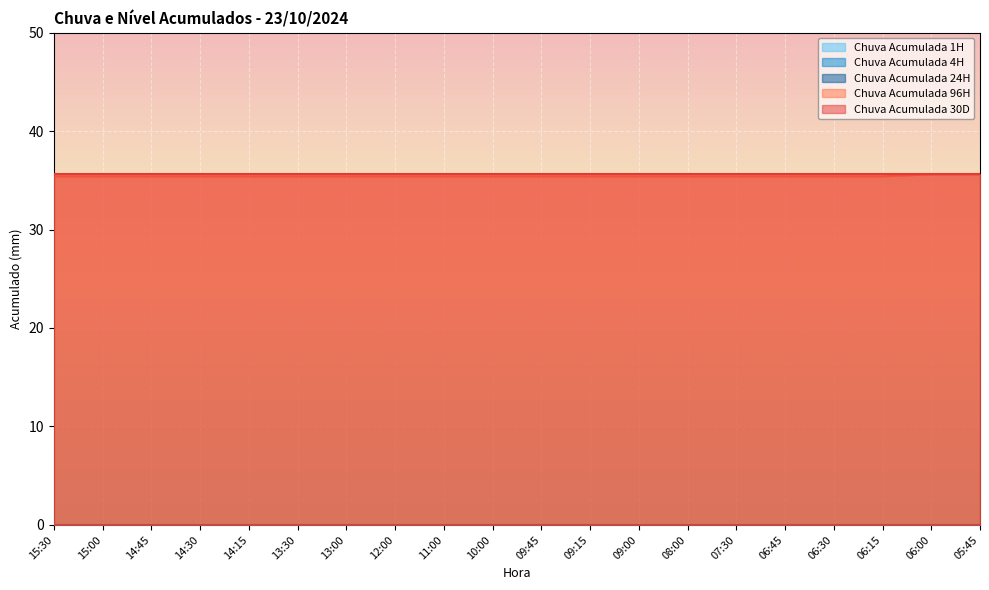

True or false: Chuva Acumulada 24H and Chuva Acumulada 4H intersect in this chart.

False